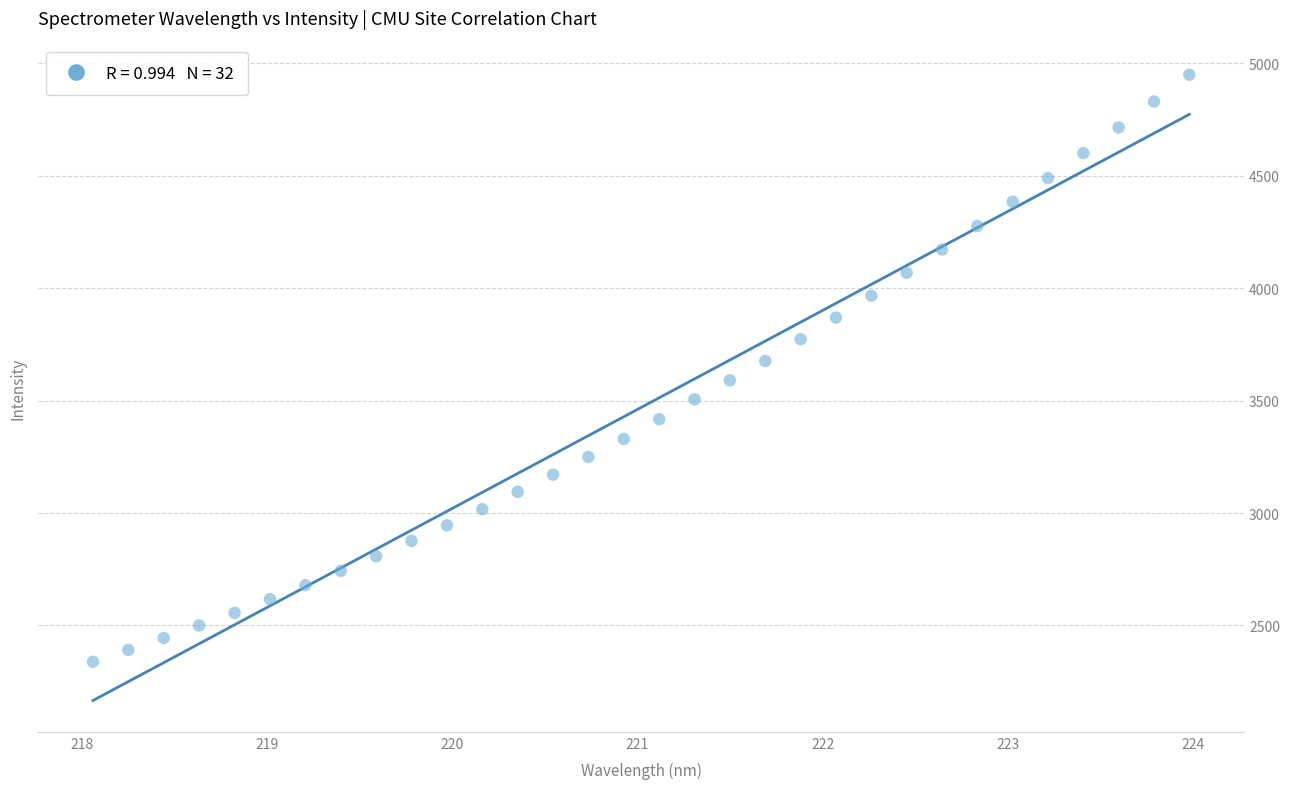

What is the range of Y values (max minus min)?

2611.1